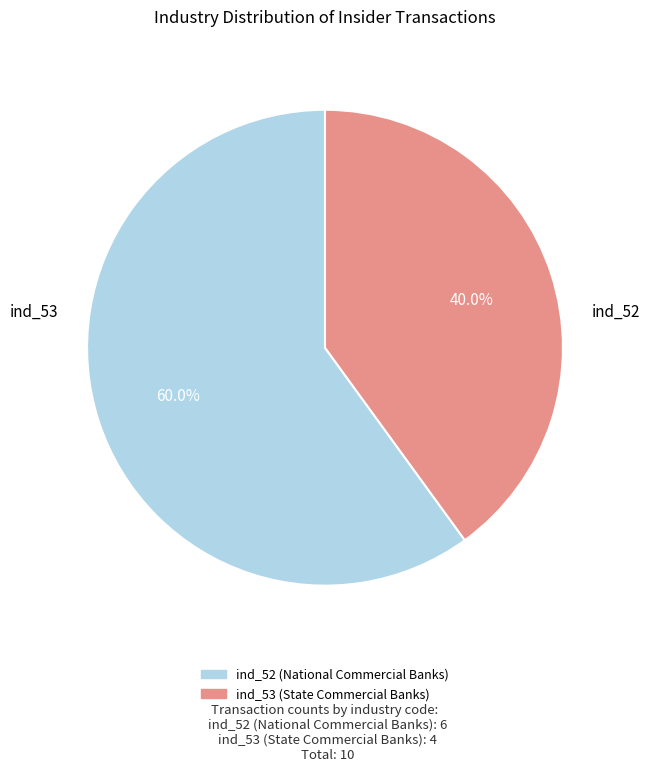

Does ind_53 represent more than half of the total?

No